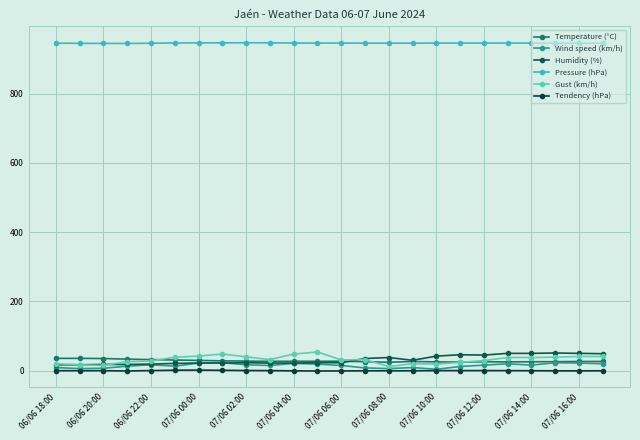

Does the chart have visible grid lines?

Yes